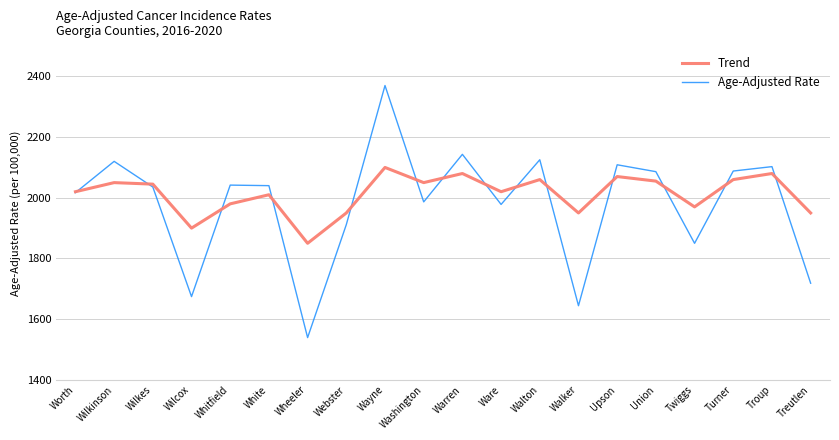

At Ware, list the series in order from smallest to largest.

Age-Adjusted Rate, Trend